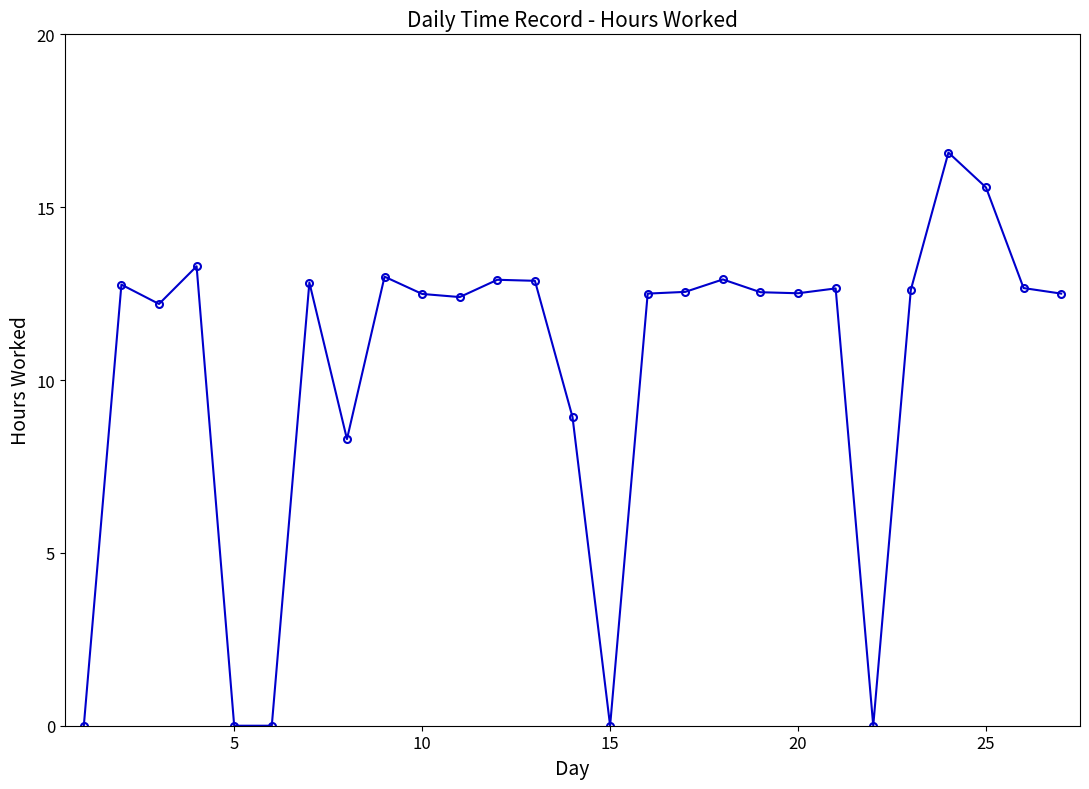

True or false: the data has more than 1 interior local peaks.

True